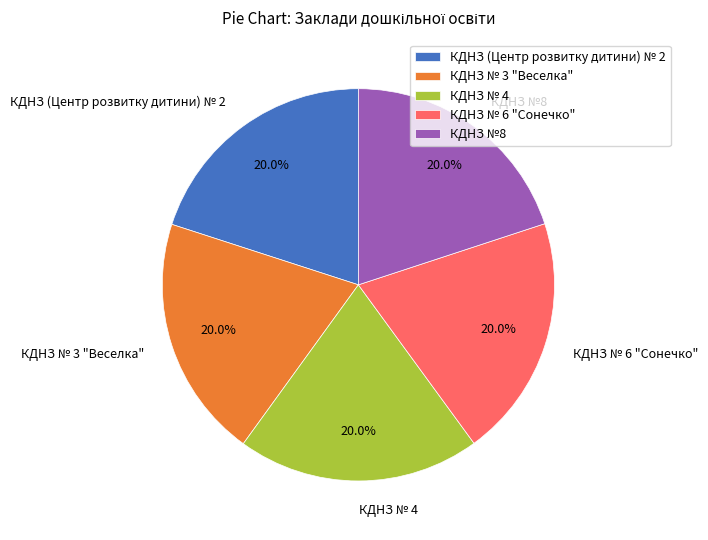

To the nearest percent, what is the combined percentage of КДНЗ № 4 and КДНЗ №8?

40%